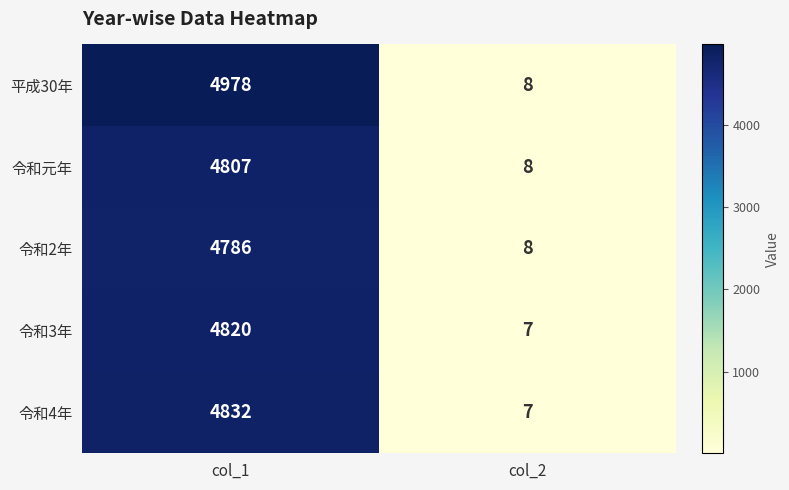

What is the total value across all series at col_1?

24223